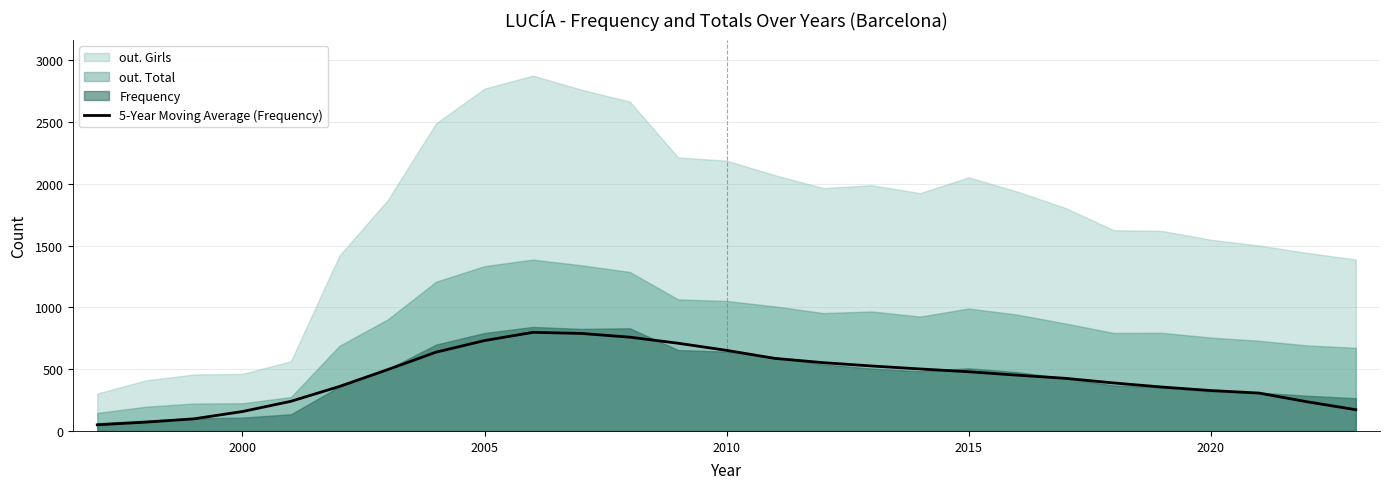

What is the difference between the maximum and minimum values?

748.6